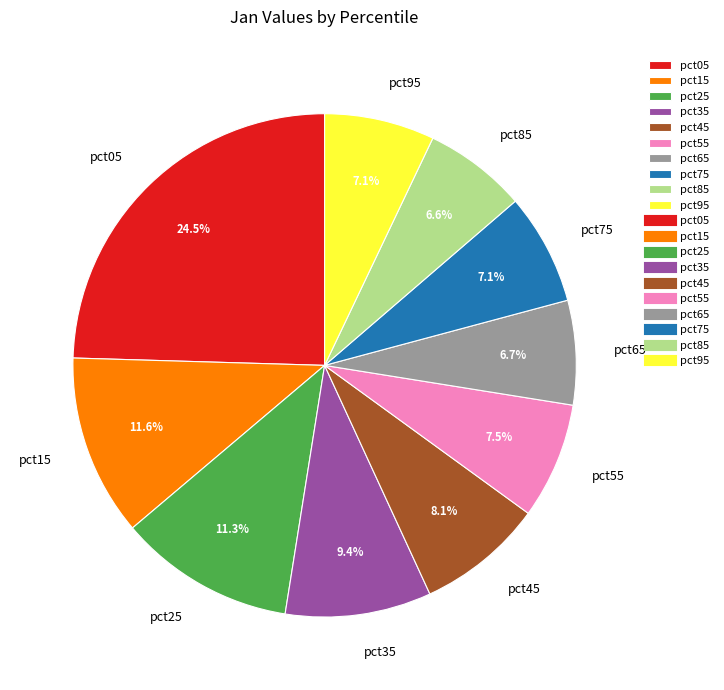

Do pct65 and pct55 together represent more than half of the pie?

No